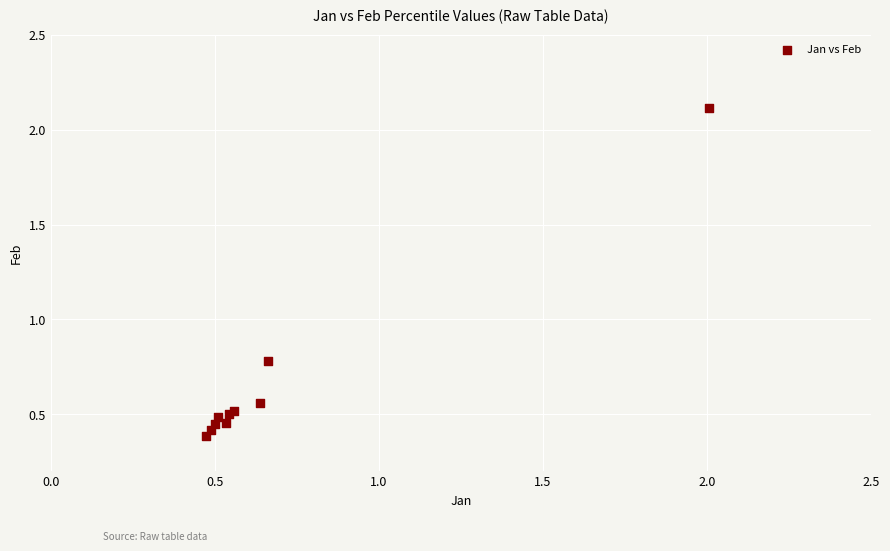

What Y value in the scatter plot is closest to 1?

0.8